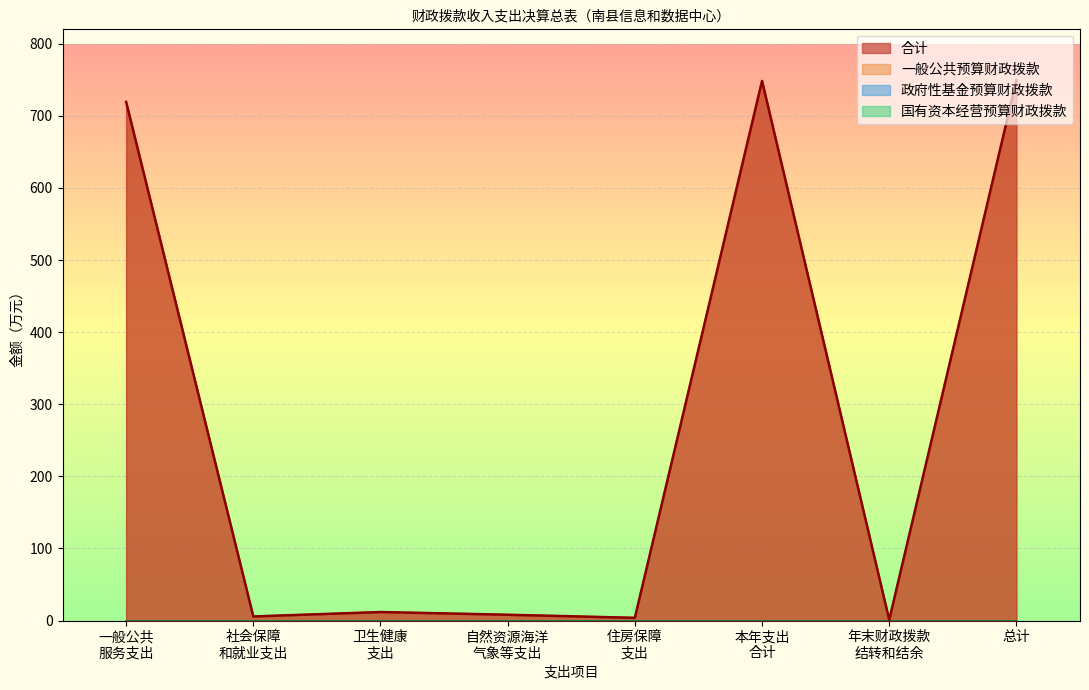

How many interior local peaks does the 住房保障支出 series have?

1